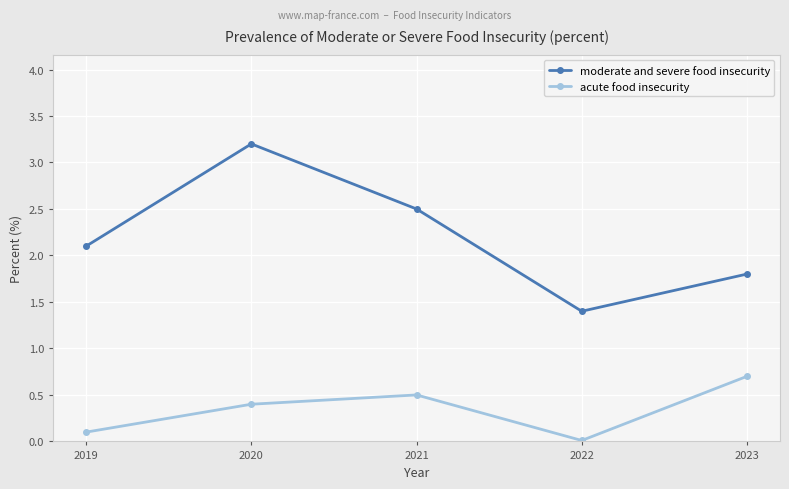

How many lines are shown in the chart?

2